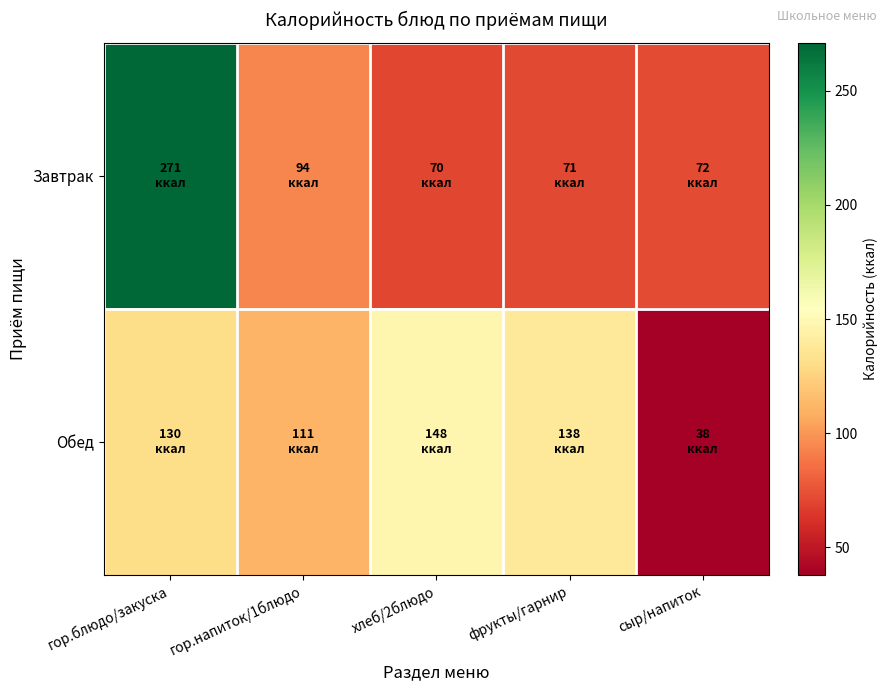

Count the number of data series in this chart.

2